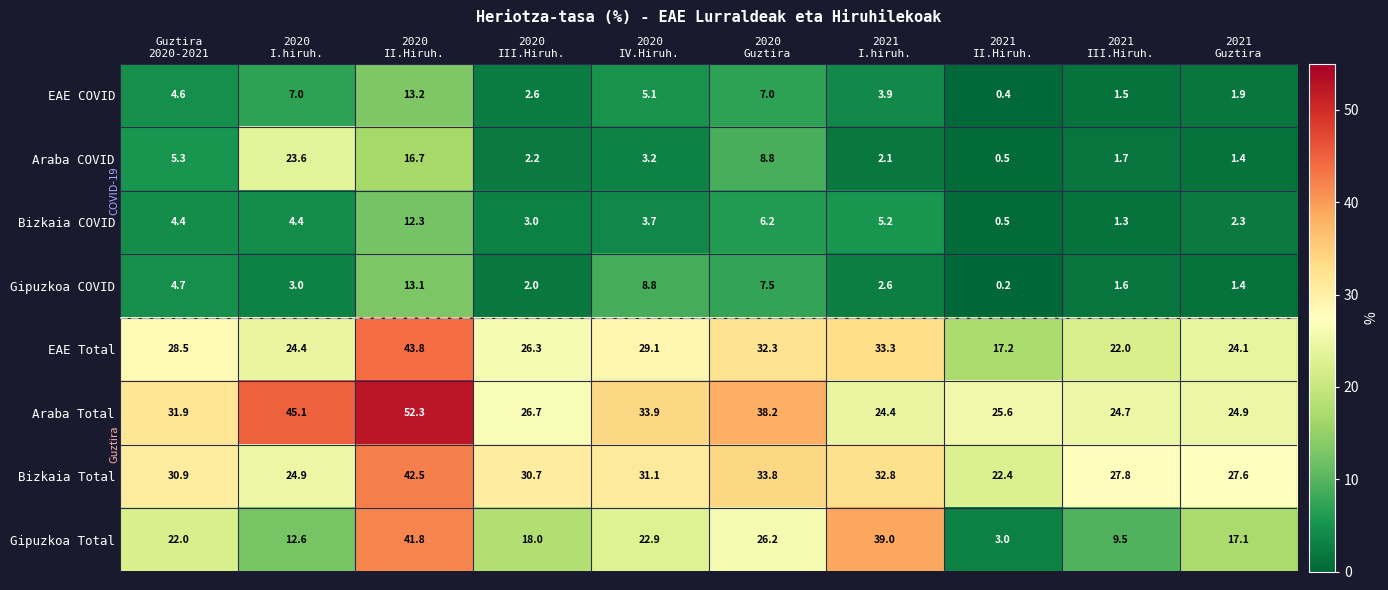

What is the average value of the EAE COVID series?

4.7